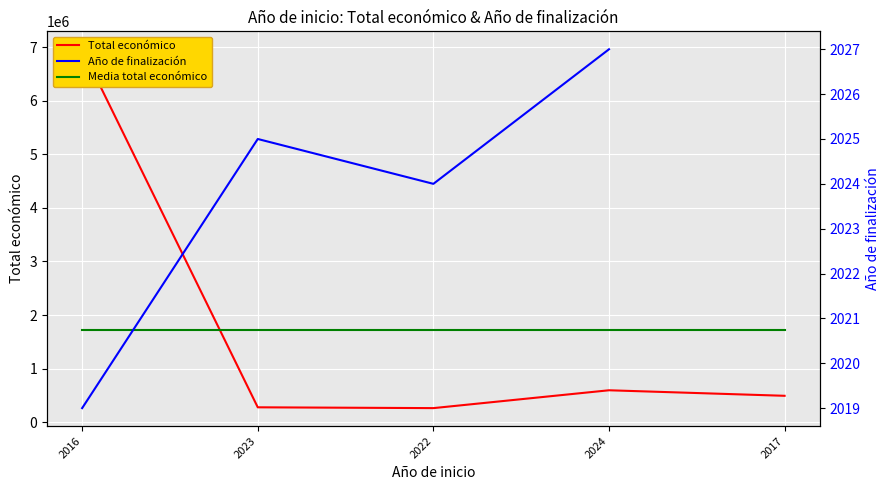

At which label is Año de finalización closest to 2023?

2022